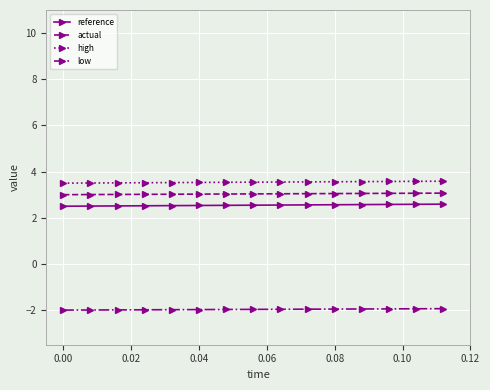

How many series are shown in this chart?

4